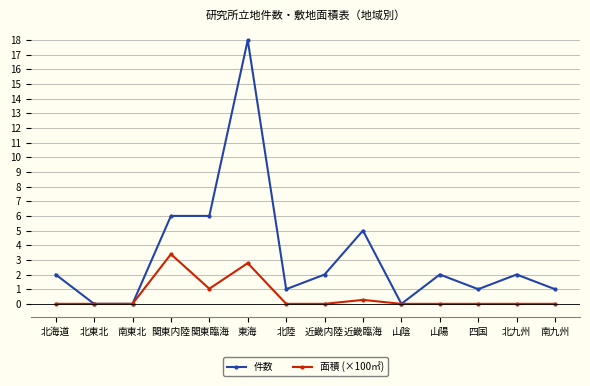

What is the maximum value shown in the chart?

18.0